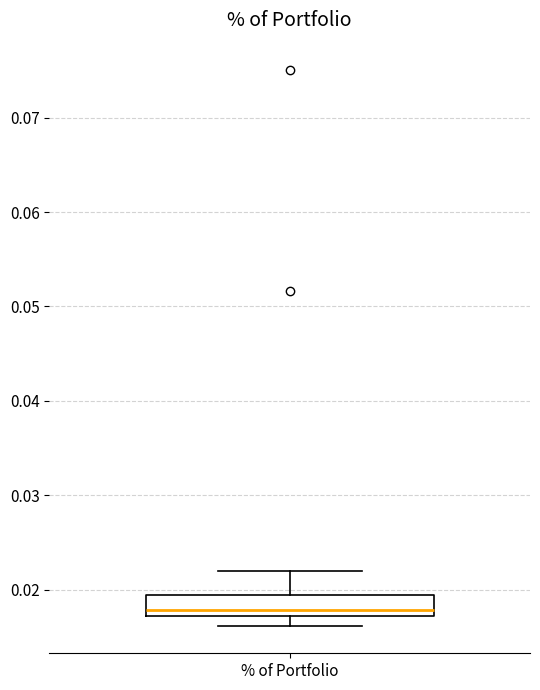

Transcribe this box plot: give where the median line is, the range the box spans, and where the two whiskers end, as read against the y-axis. The values are not printed on the chart, so give them approximately, as read against the axis.

median 0.018, box 0.017 to 0.019, whiskers 0.016 to 0.022